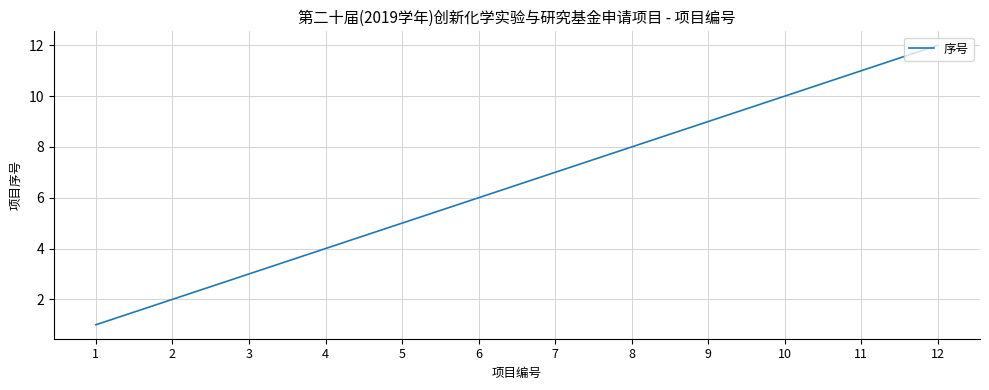

What is the change in value from 4 to 7?

+3